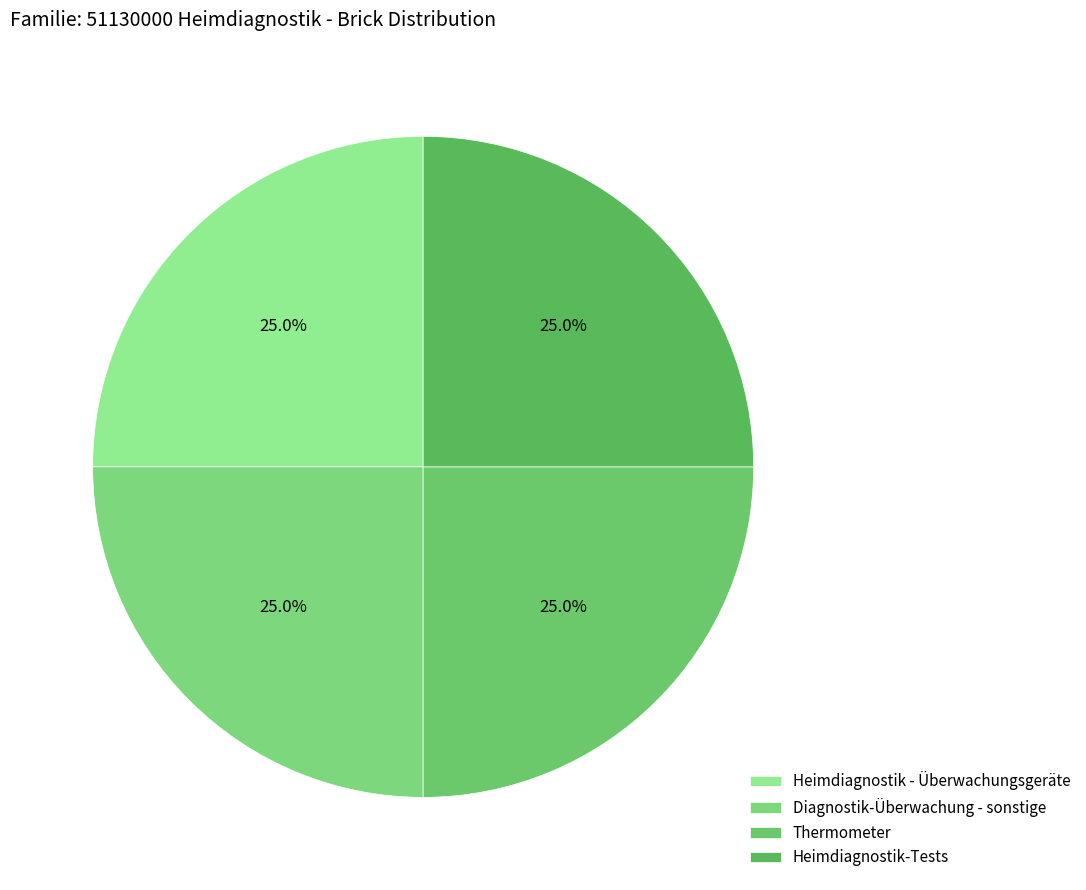

What percentage is NOT represented by Heimdiagnostik-Tests?

75.0%